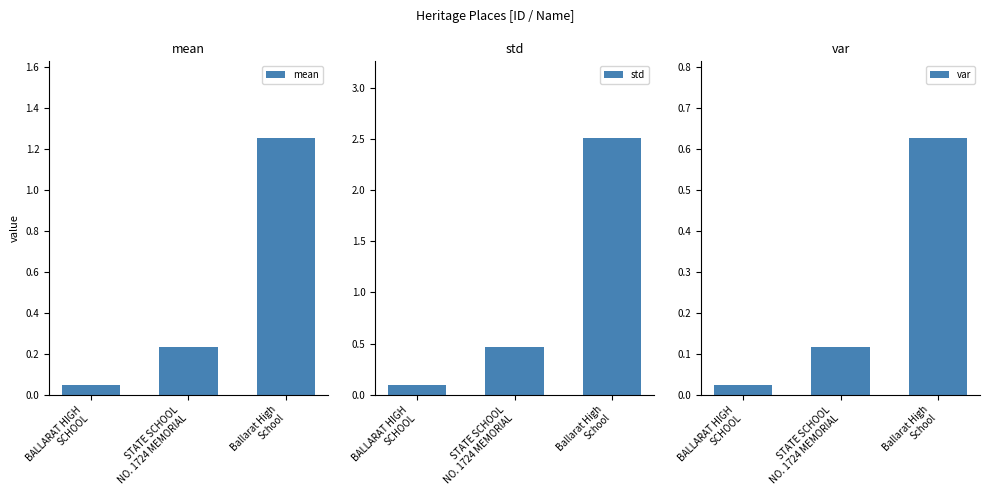

Which series changed the most between BALLARAT HIGH
SCHOOL and Ballarat High
School?

std